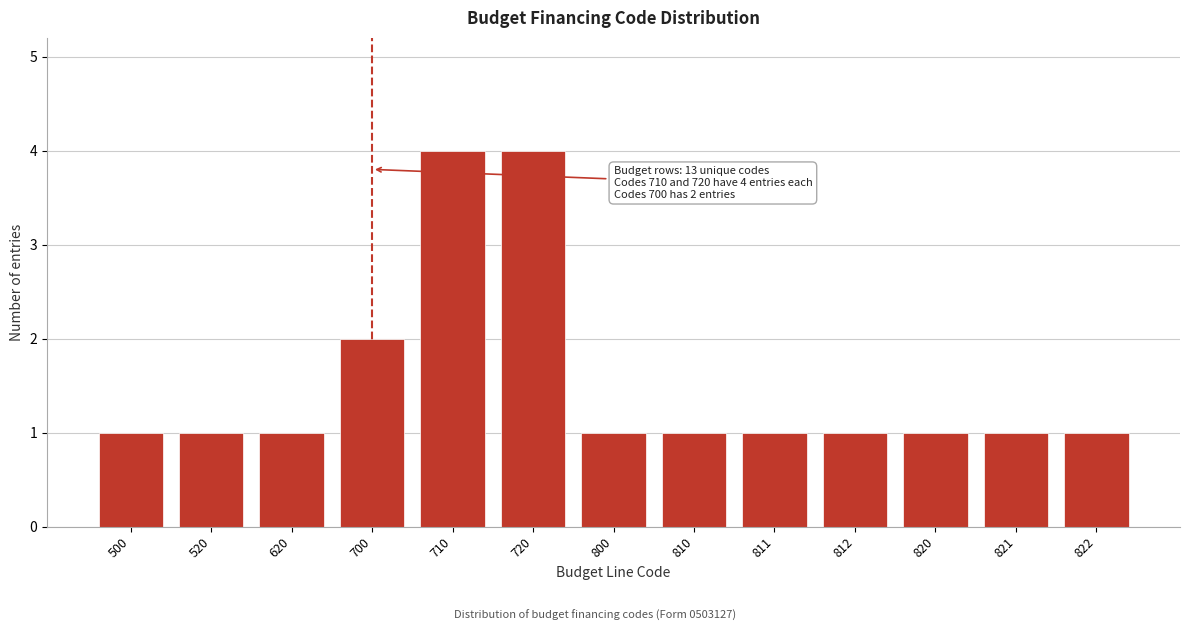

Reading left to right, transcribe all the data shown in this chart.

500=1	520=1	620=1	700=2	710=4	720=4	800=1	810=1	811=1	812=1	820=1	821=1	822=1